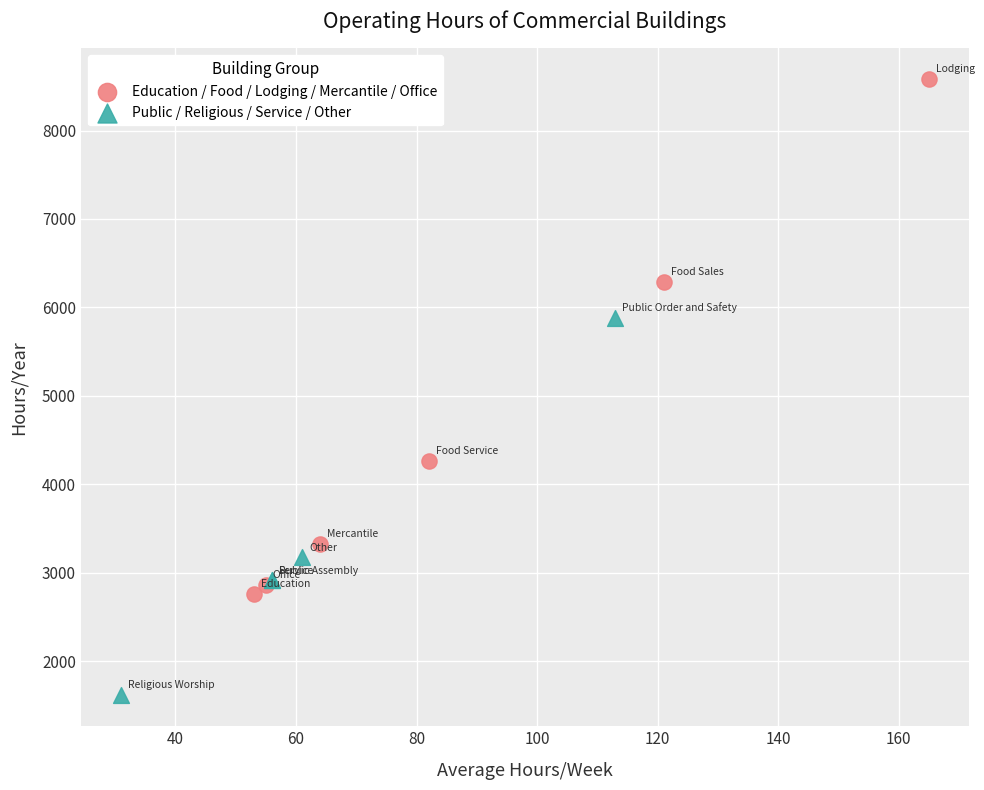

Which series reaches the minimum Y coordinate?

Public / Religious / Service / Other